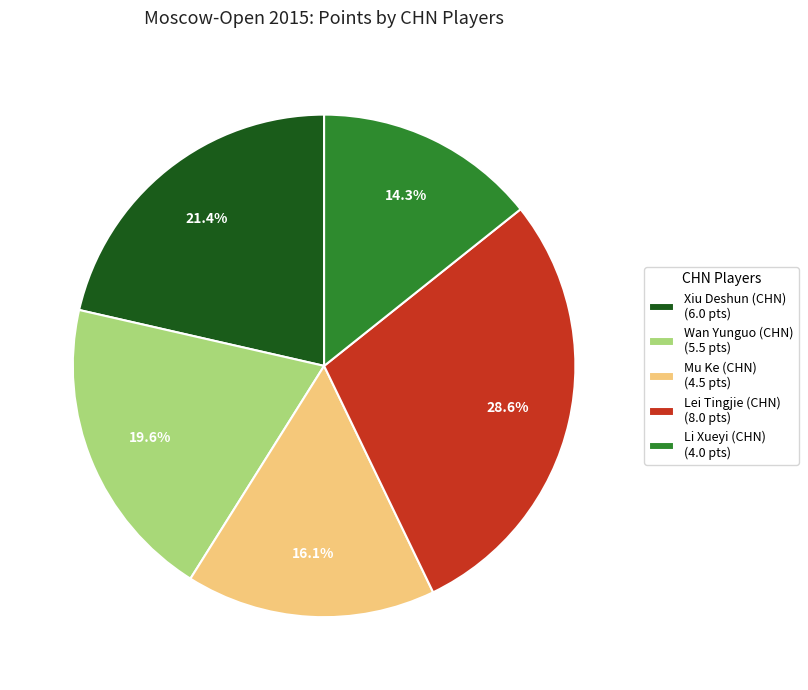

Is there any slice that represents more than half of the pie?

No